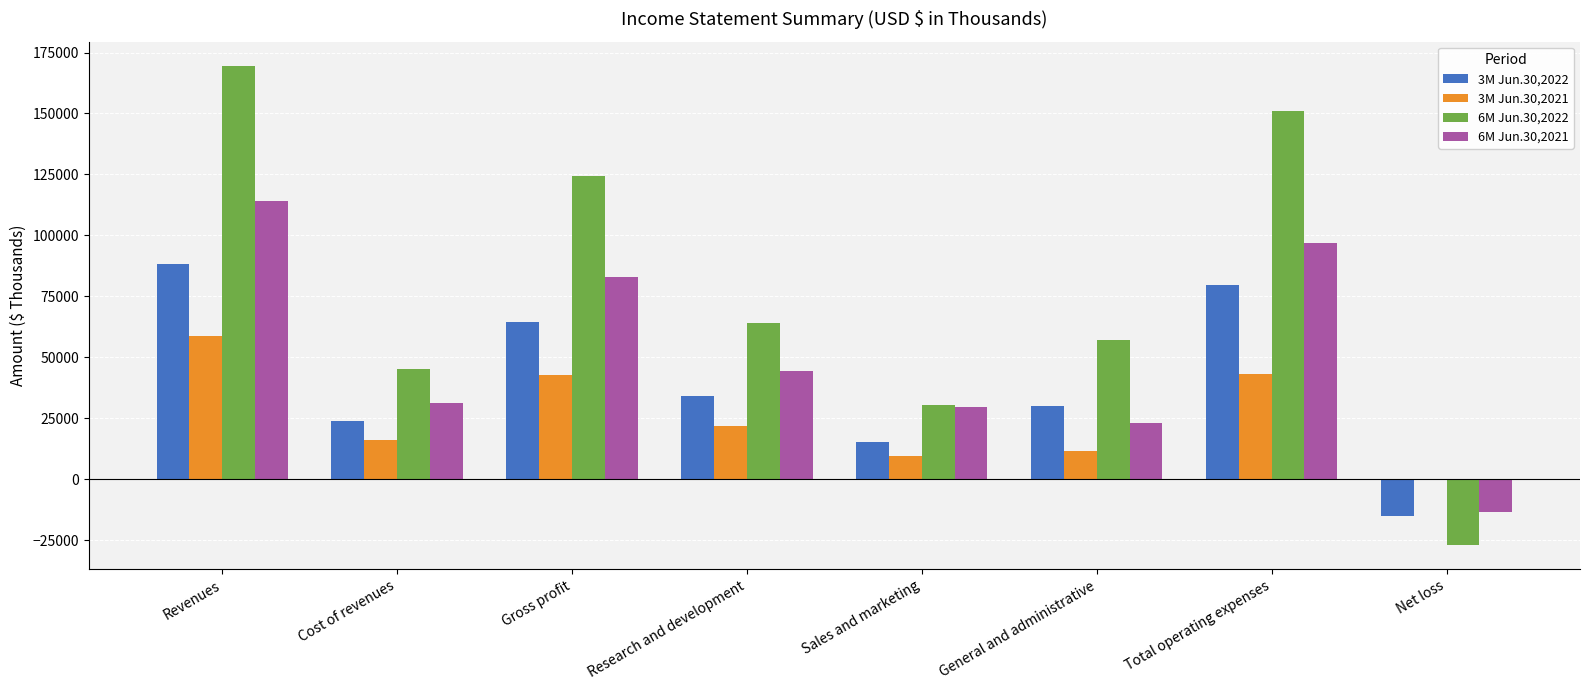

Which series has the widest spread of values?

6M Jun.30,2022